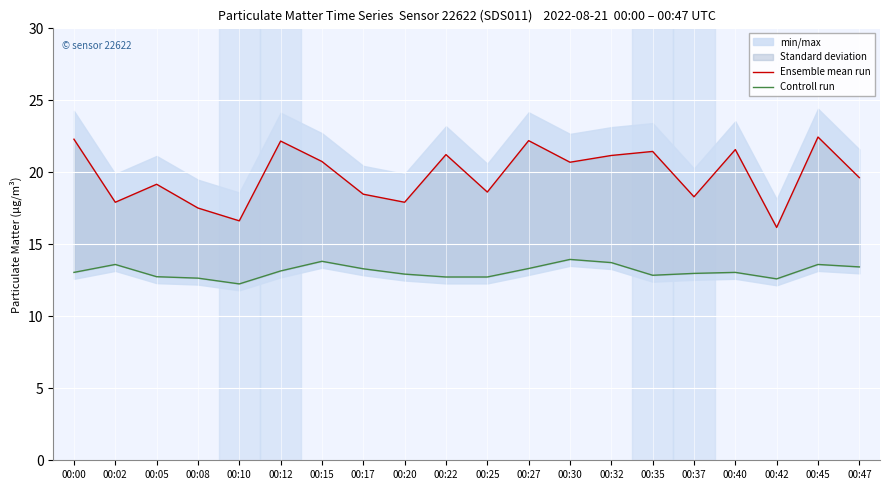

How many interior local valleys does the Ensemble mean run series have?

7